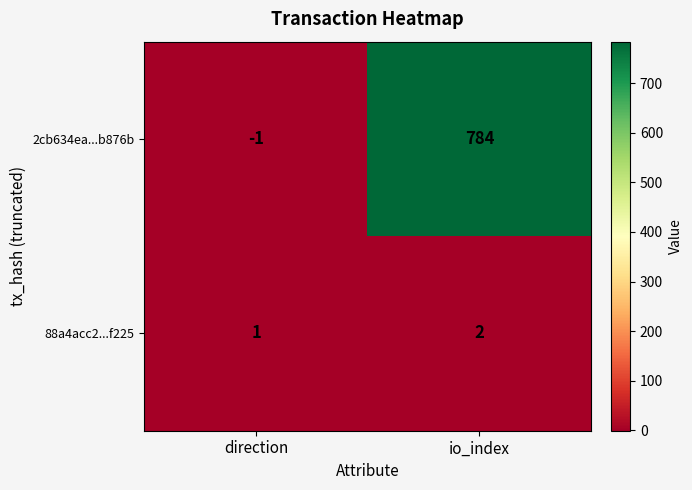

Is it true that 88a4acc2...f225 equals 0 at direction?

False